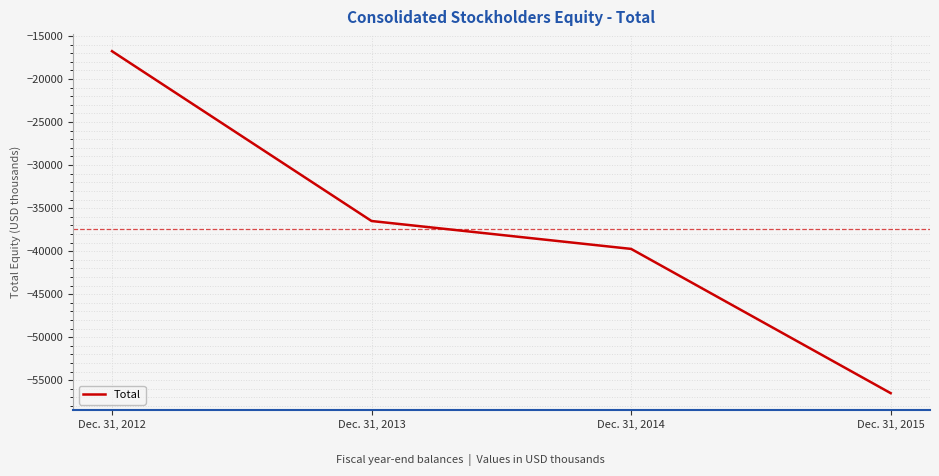

At which category does the chart reach its peak across all series?

Dec. 31, 2012